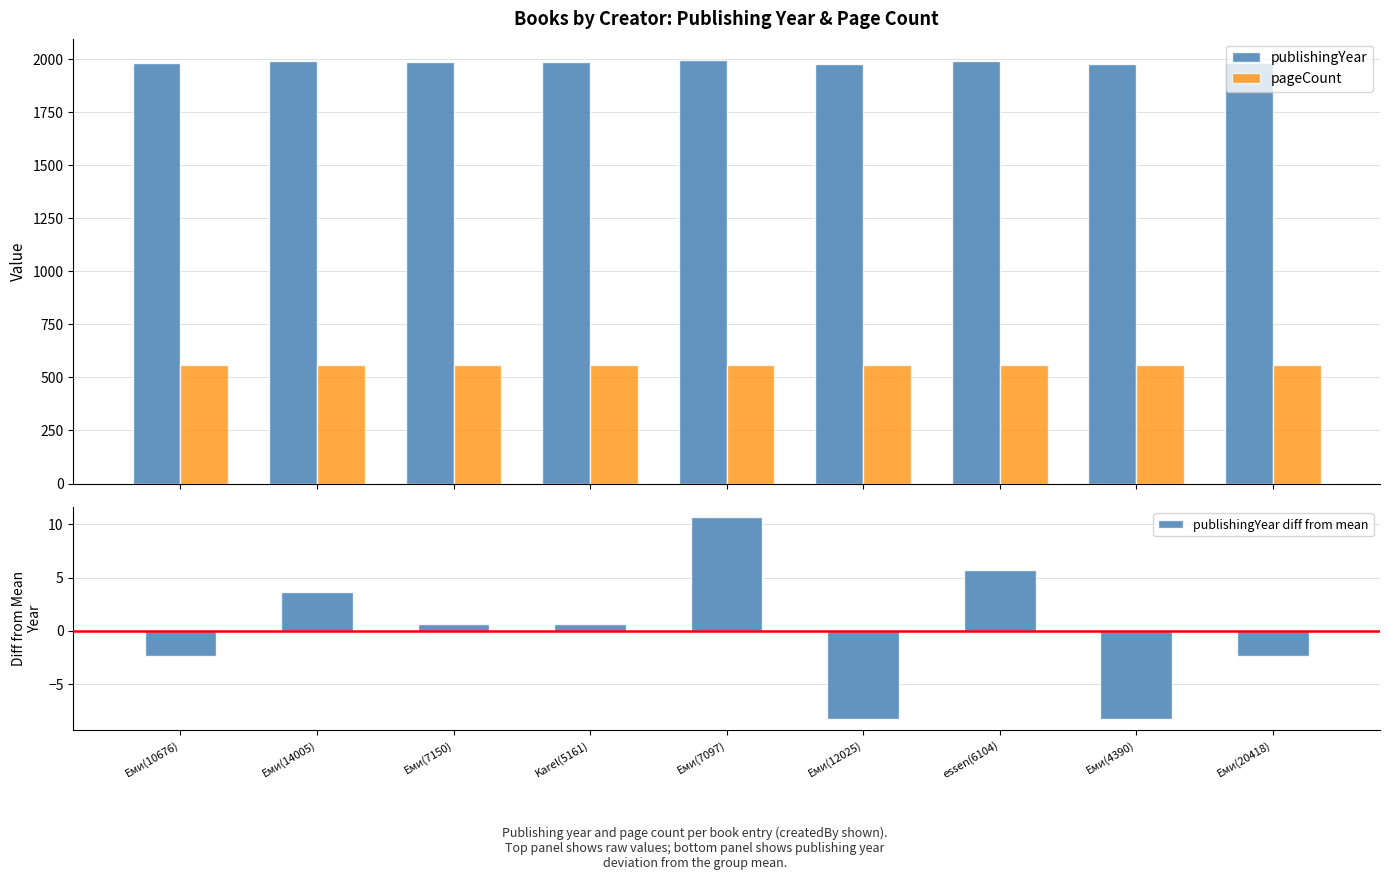

At which category does the chart reach its peak across all series?

Еми(7097)